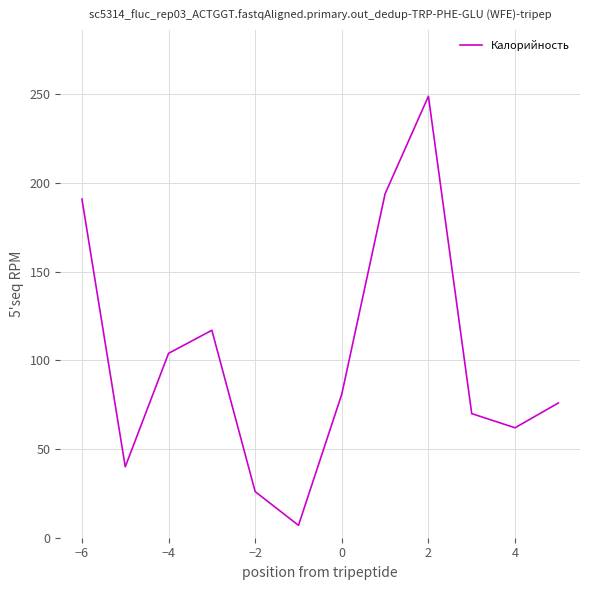

How many interior local peaks (higher than both neighbors) does the data have?

2